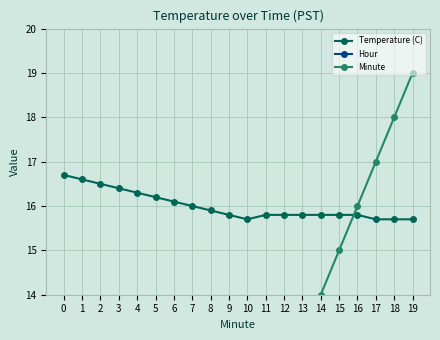

Reading right to left, transcribe all the data shown in this chart.

Temperature (C): 15.7	15.7	15.7	15.8	15.8	15.8	15.8	15.8	15.8	15.7	15.8	15.9	16.0	16.1	16.2	16.3	16.4	16.5	16.6	16.7
Hour: 0.0	0.0	0.0	0.0	0.0	0.0	0.0	0.0	0.0	0.0	0.0	0.0	0.0	0.0	0.0	0.0	0.0	0.0	0.0	0.0
Minute: 19.0	18.0	17.0	16.0	15.0	14.0	13.0	12.0	11.0	10.0	9.0	8.0	7.0	6.0	5.0	4.0	3.0	2.0	1.0	0.0